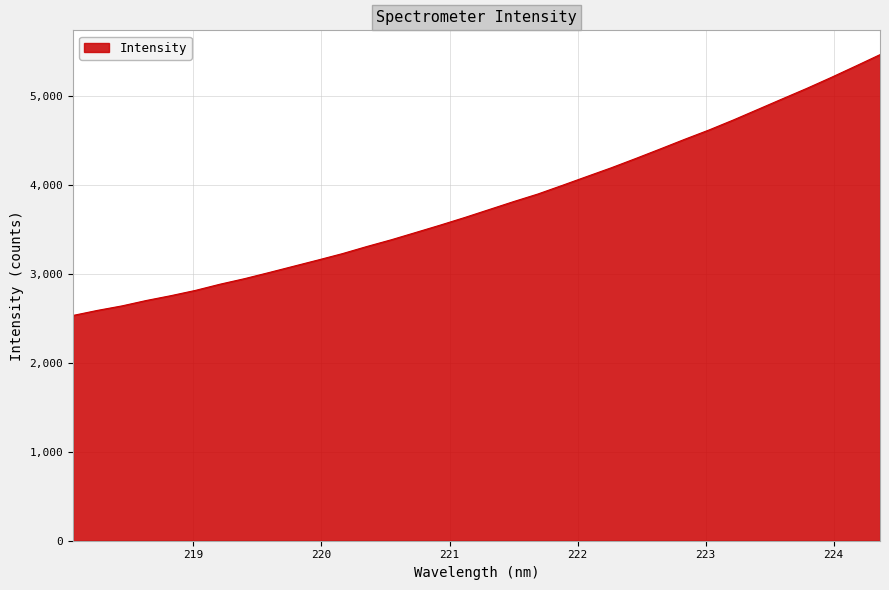

What is the smallest value displayed?

2532.9